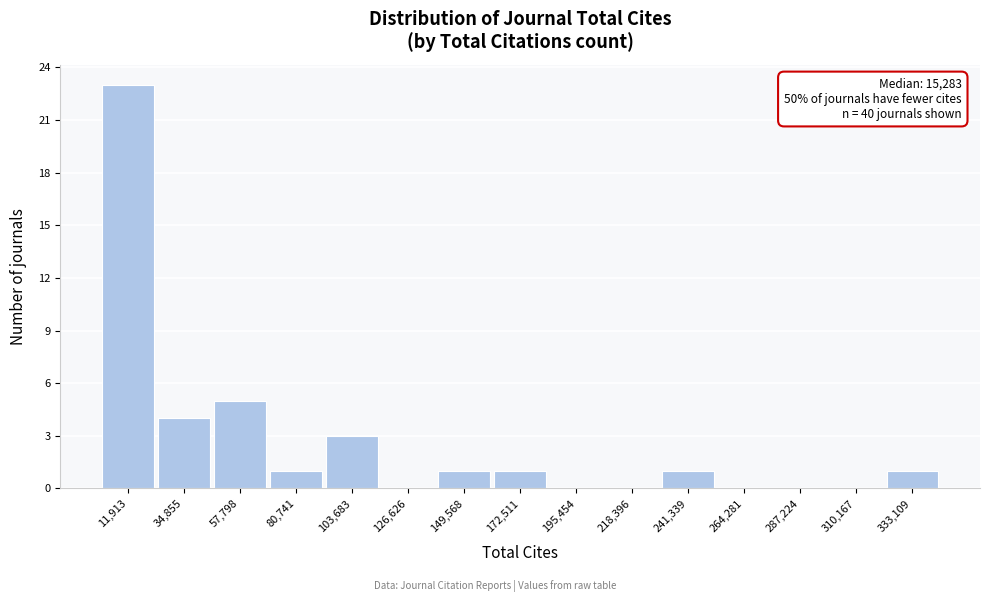

Which range on the x-axis has the tallest bar?

0 to 25000